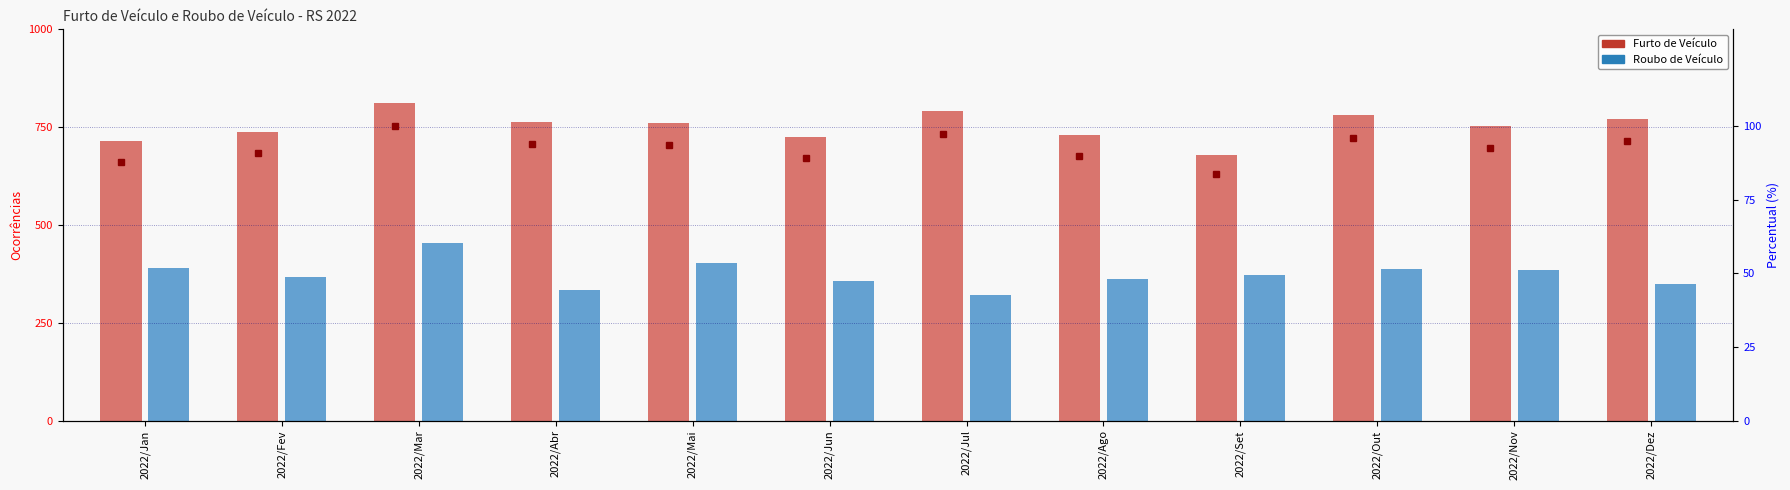

At how many categories does at least one series exceed 367?

12